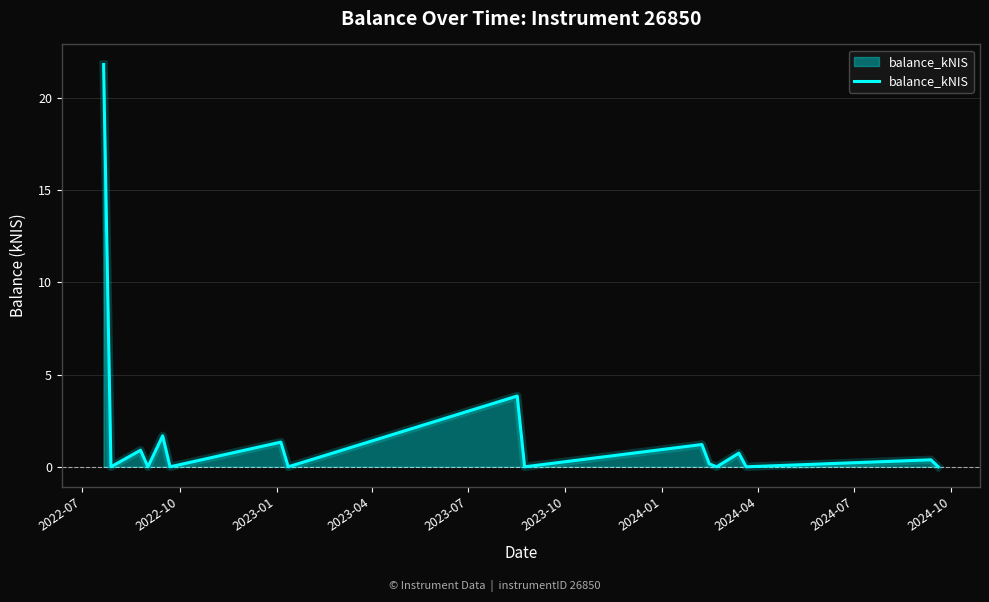

At which category does the chart reach its minimum across all series?

2022-10